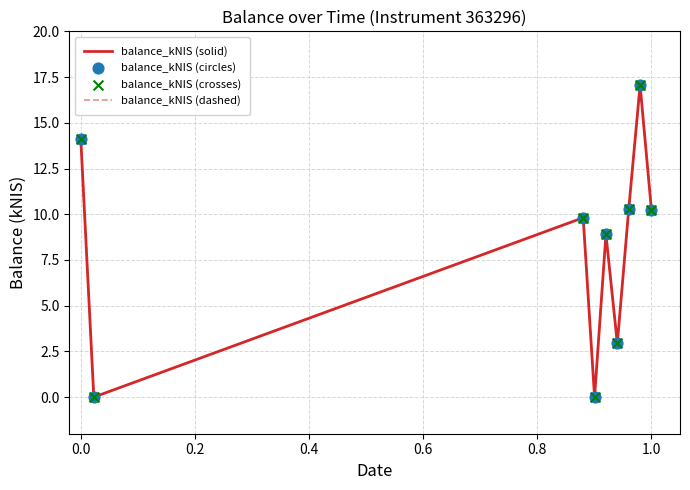

Does the chart have visible grid lines?

Yes